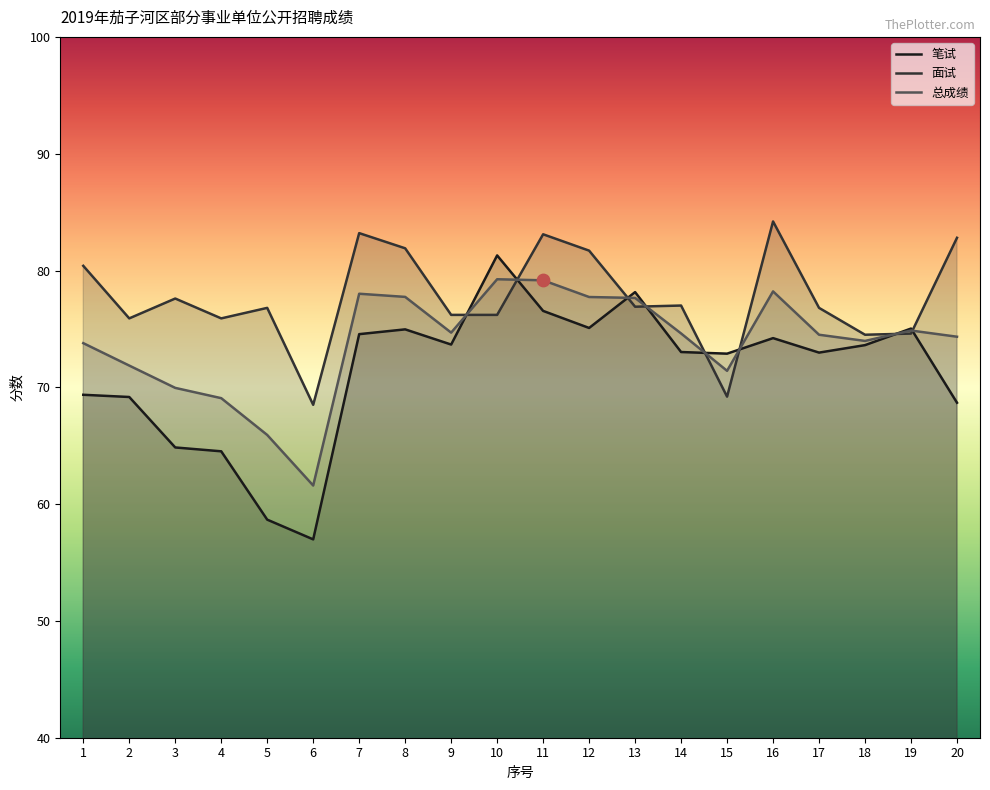

At which category is the sum across all series the highest?

11